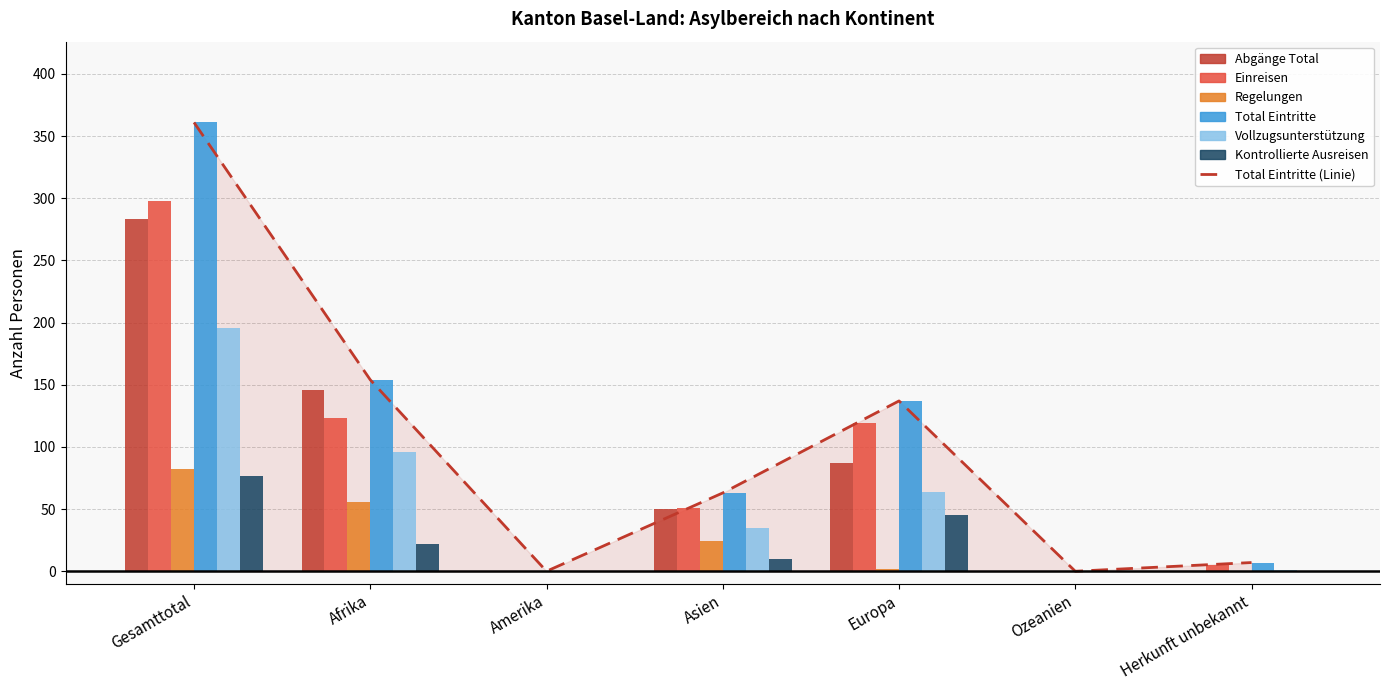

At which label does Einreisen first exceed 51?

Gesamttotal